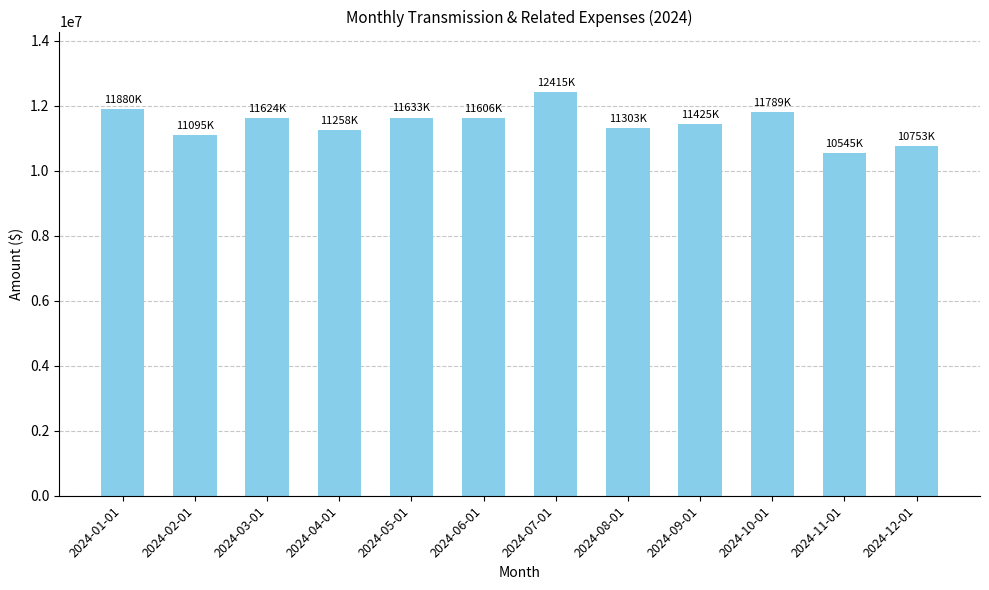

What is the approximate value at 2024-01-01?

11880540.2